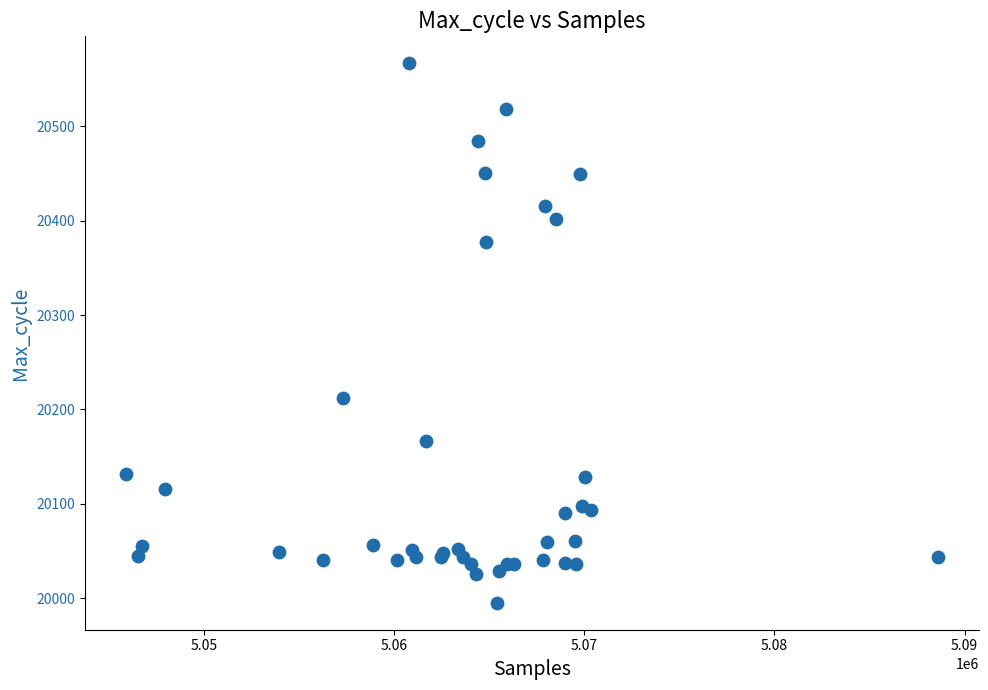

What Y value in the scatter plot is closest to 20281?

20212